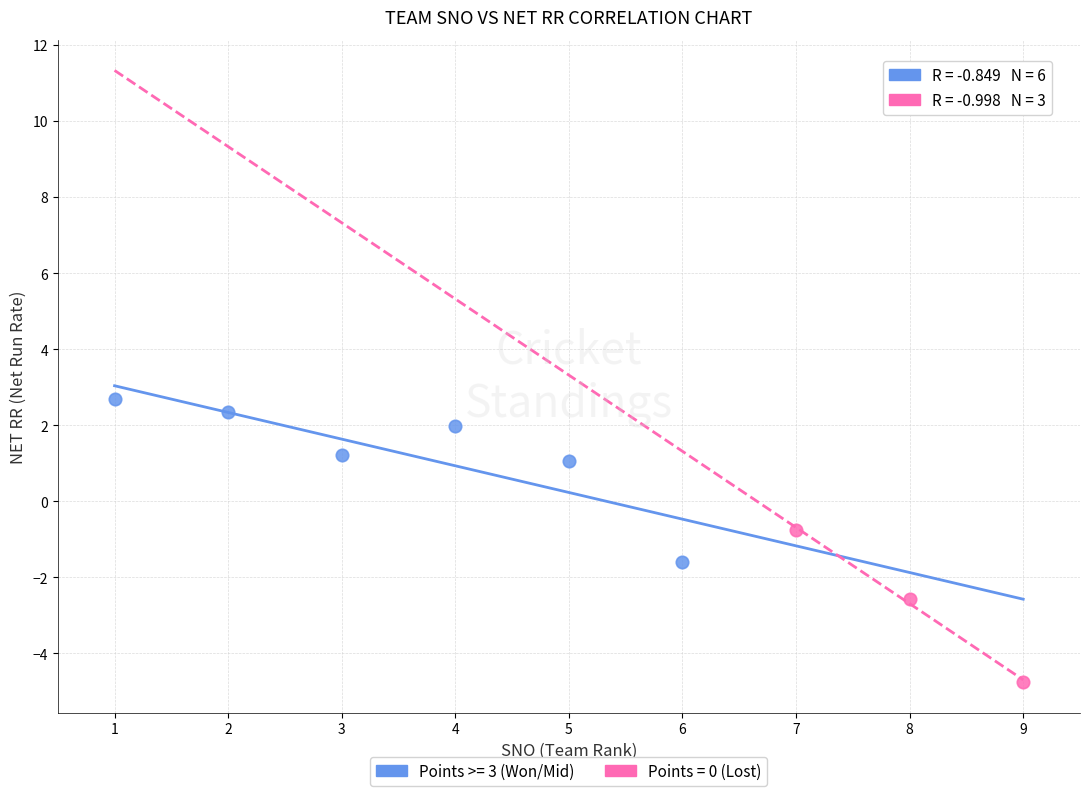

Which series reaches the minimum Y coordinate?

Points = 0 (Lost)